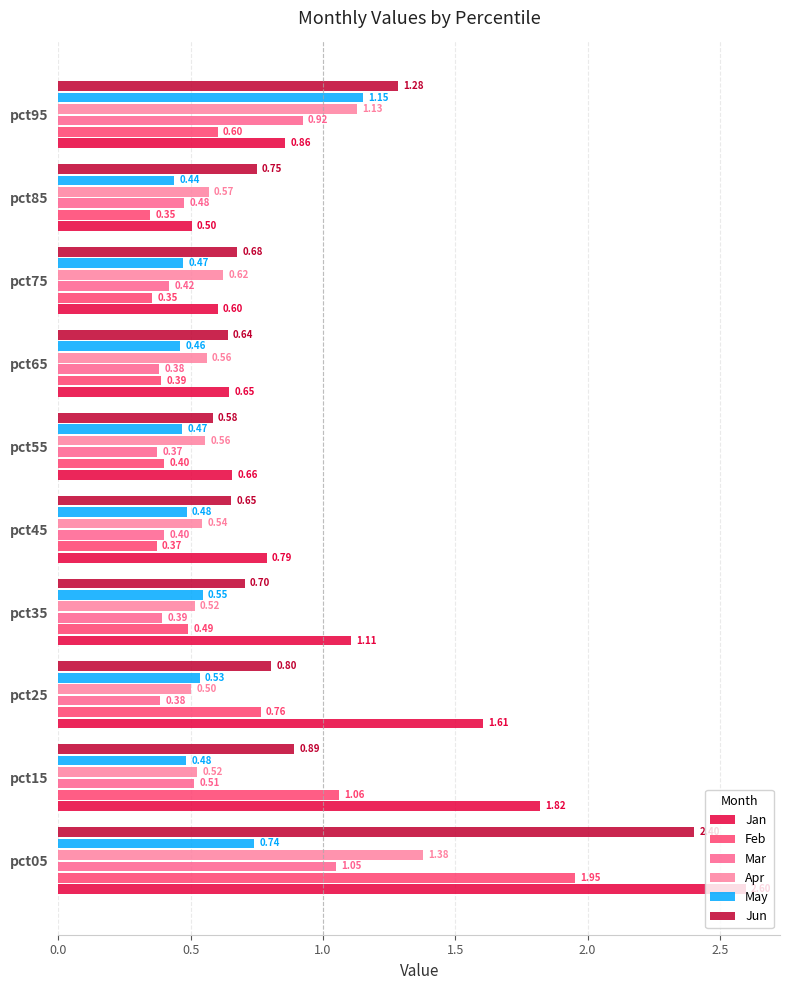

How many categories are shown in the chart?

10